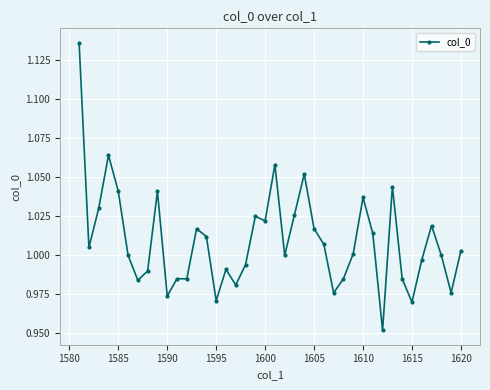

What is the sum of all values?

40.4